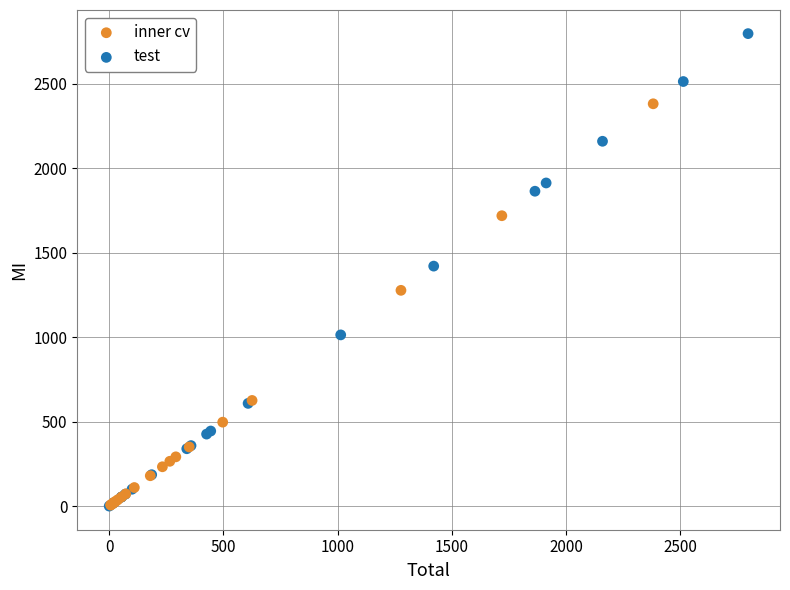

Which series has the widest spread of Y values?

test